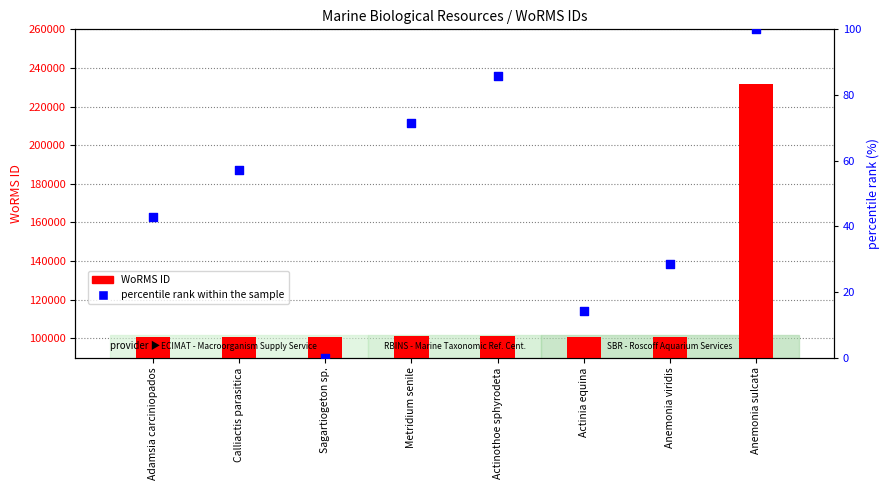

What is the total value across all series at Sagartiogeton sp.?

100777.0